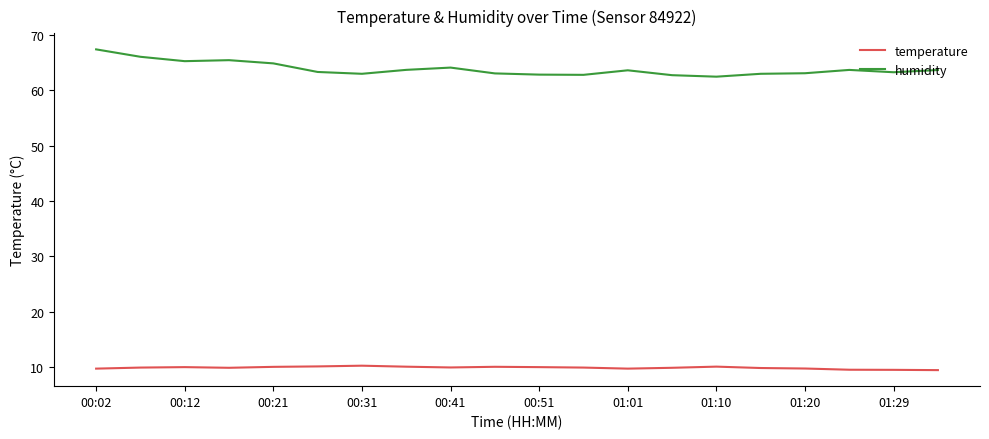

What is the greatest value displayed?

67.4